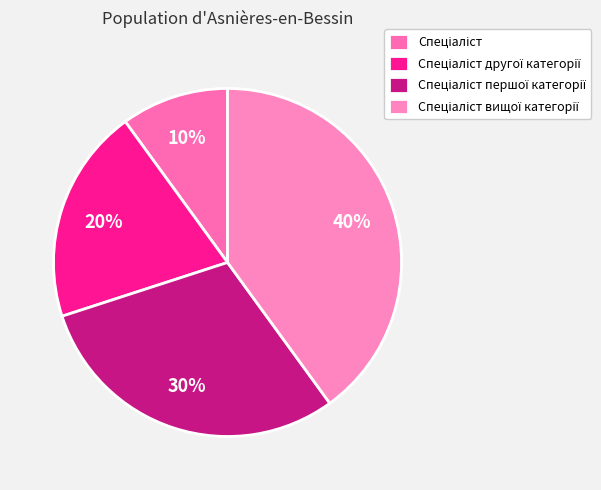

Between Спеціаліст and Спеціаліст першої категорії, which is larger?

Спеціаліст першої категорії